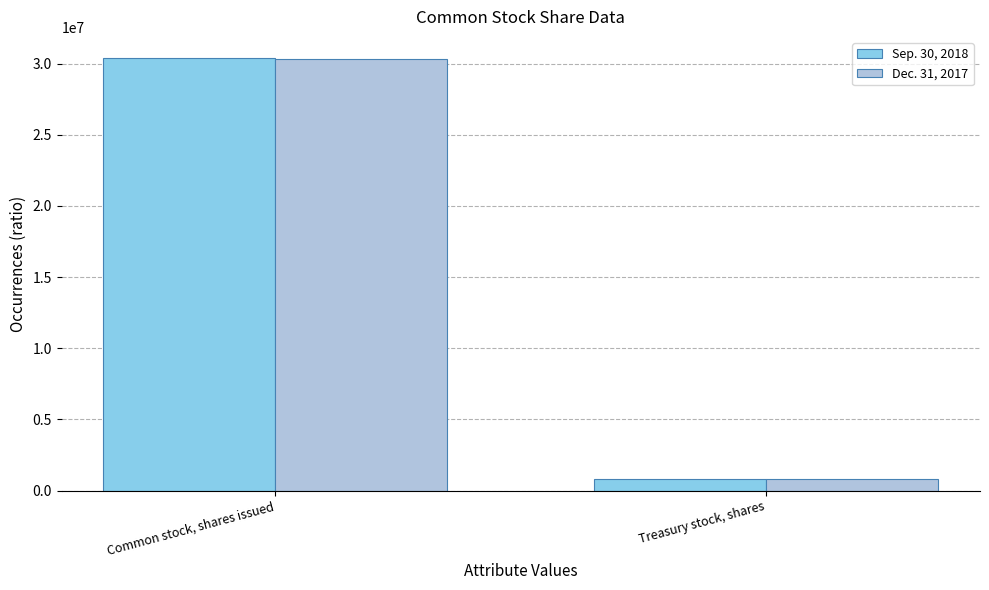

Which category has the highest value in the Sep. 30, 2018 series?

Common stock, shares issued